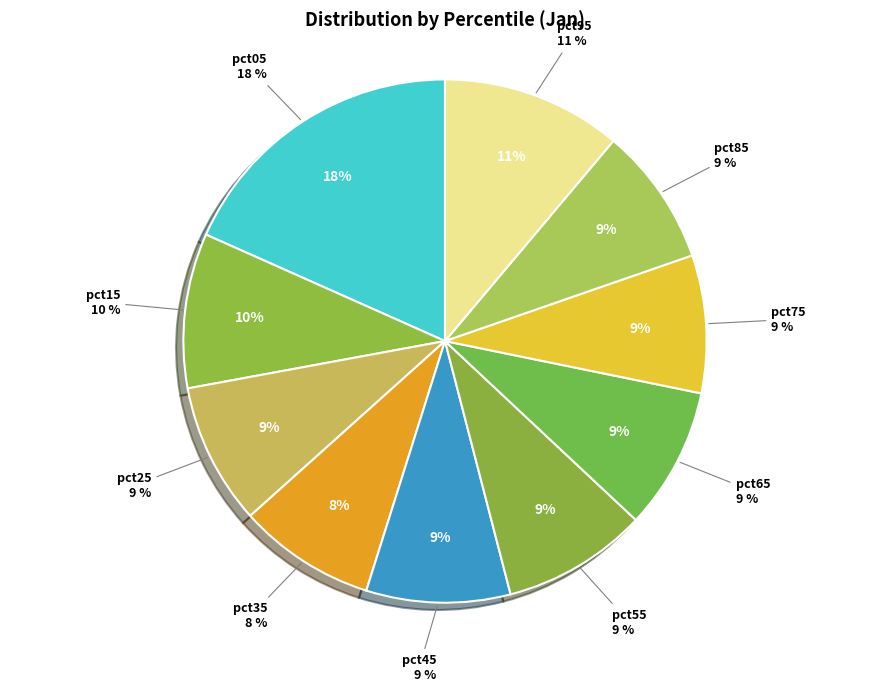

Which slice is the smallest?

pct35